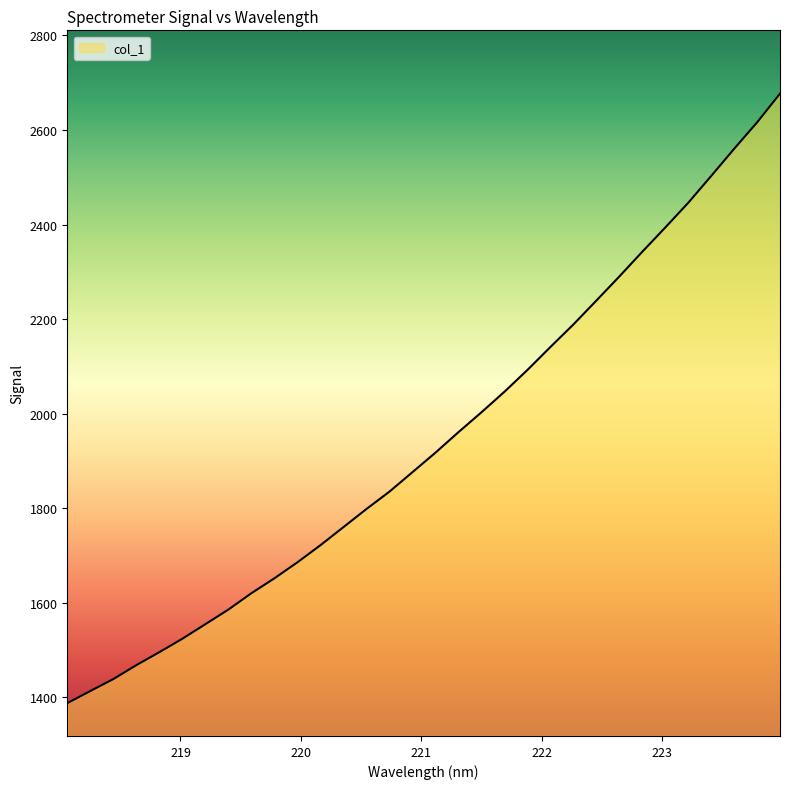

How many lines are shown in the chart?

1